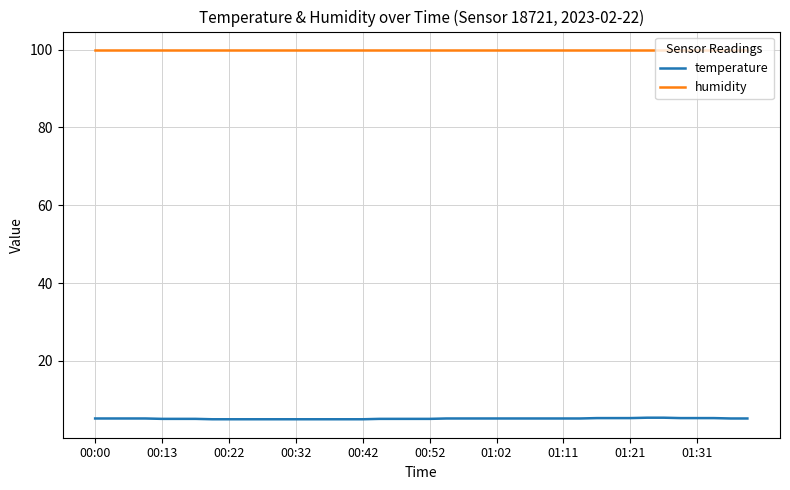

Which series has the widest spread of values?

temperature